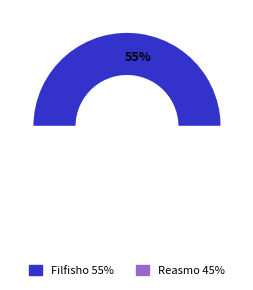

Count the number of slices in the pie.

2